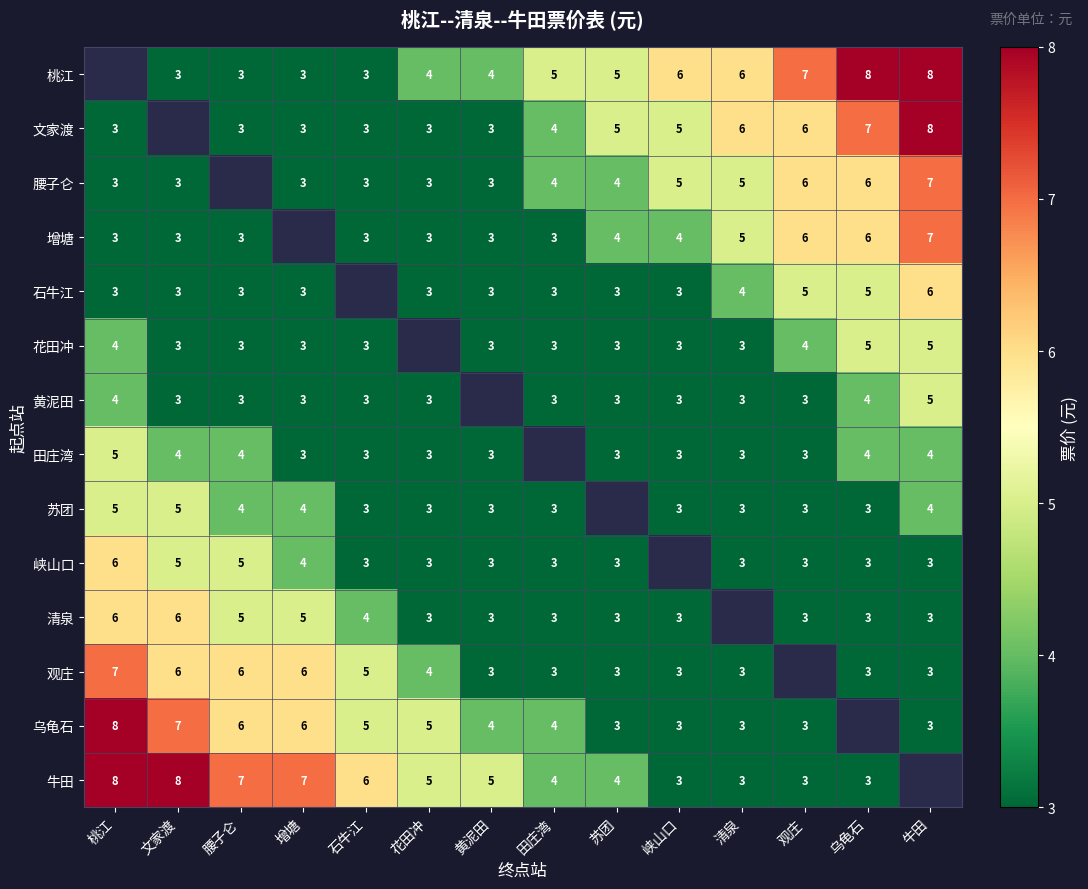

What is the sum of the 观庄 values at 增塘 and 黄泥田?

9